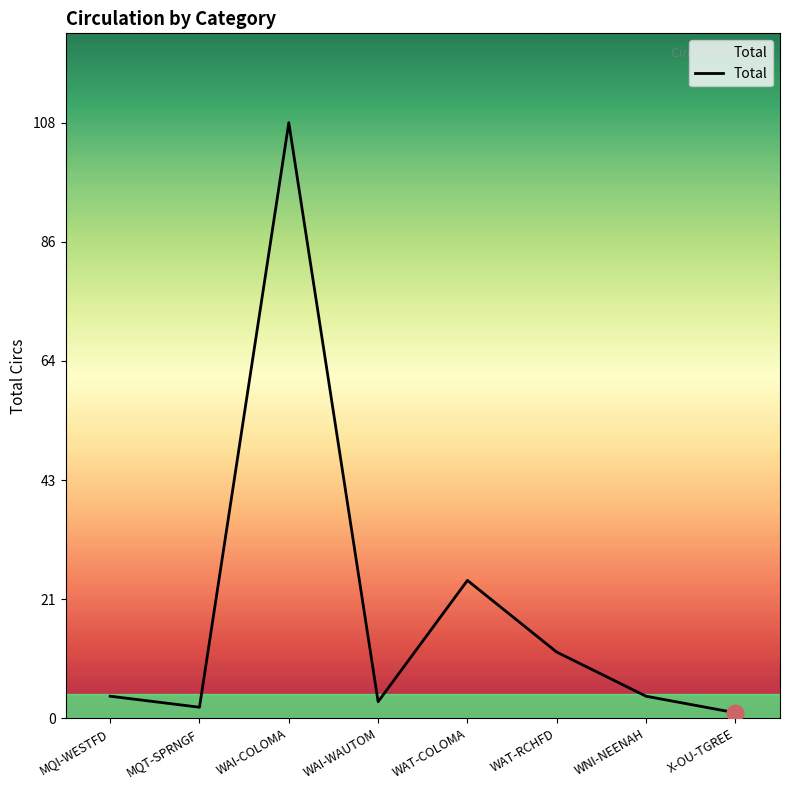

The value at MQI-WESTFD is 4. True or false?

True